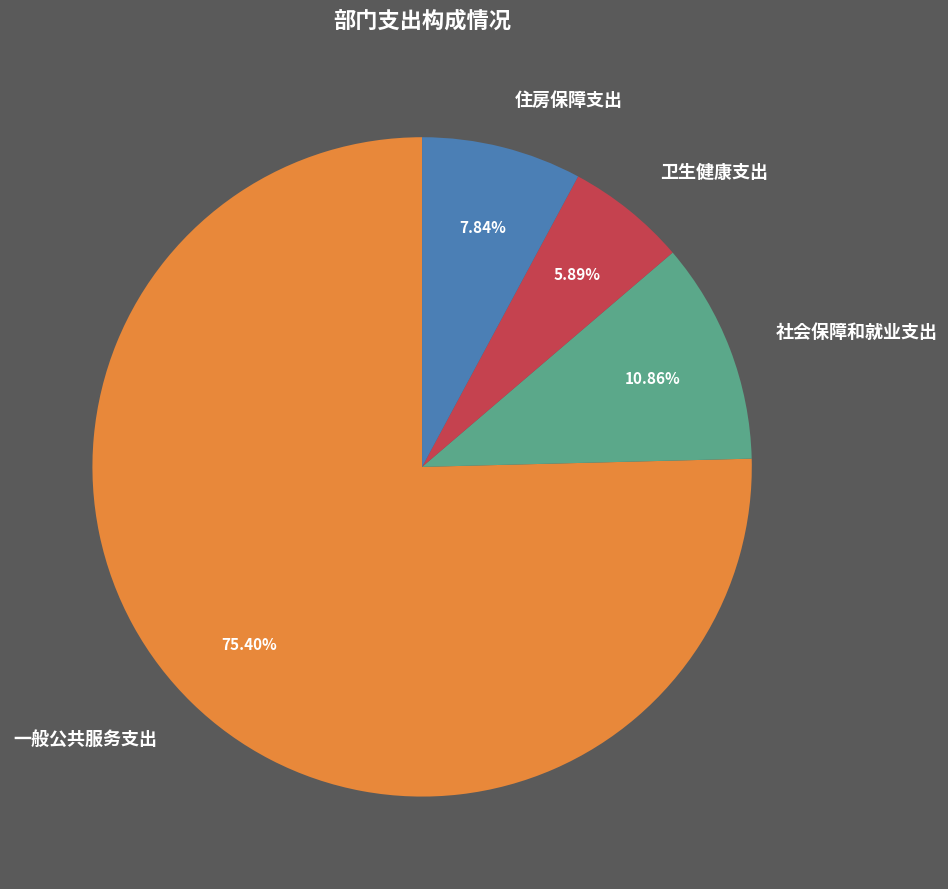

What percentage is the 卫生健康支出 slice, to the nearest percent?

6%